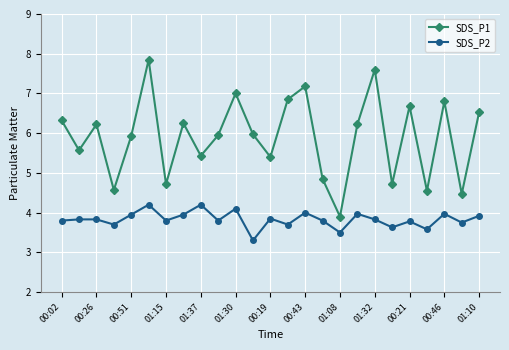

What is the value of the SDS_P2 point at the 24th from the left?

3.8